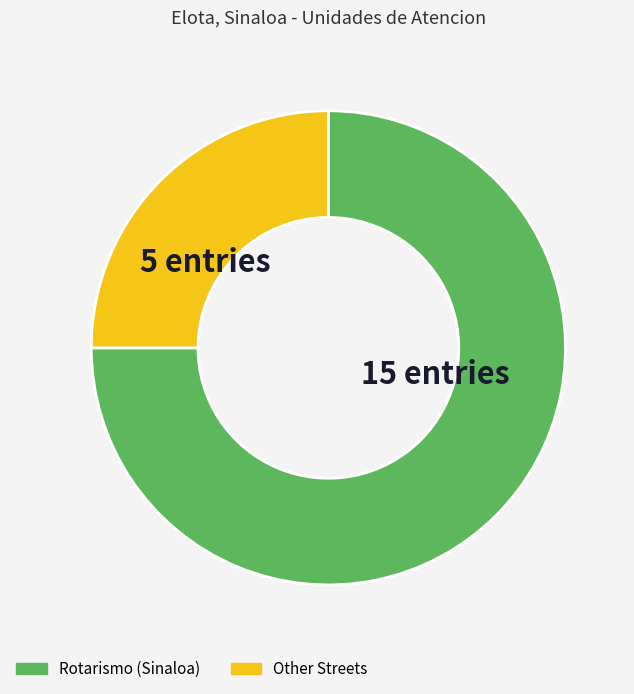

Is it true that Other Streets is 34% of the pie?

False